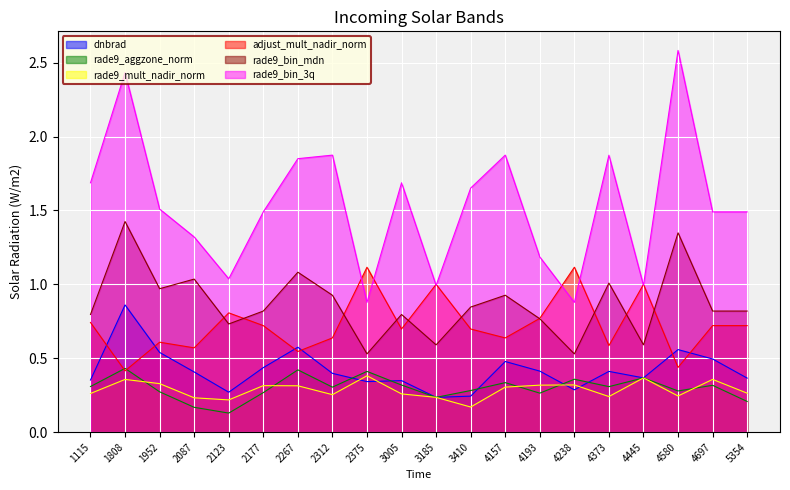

What is the highest value of the dnbrad series?

0.9